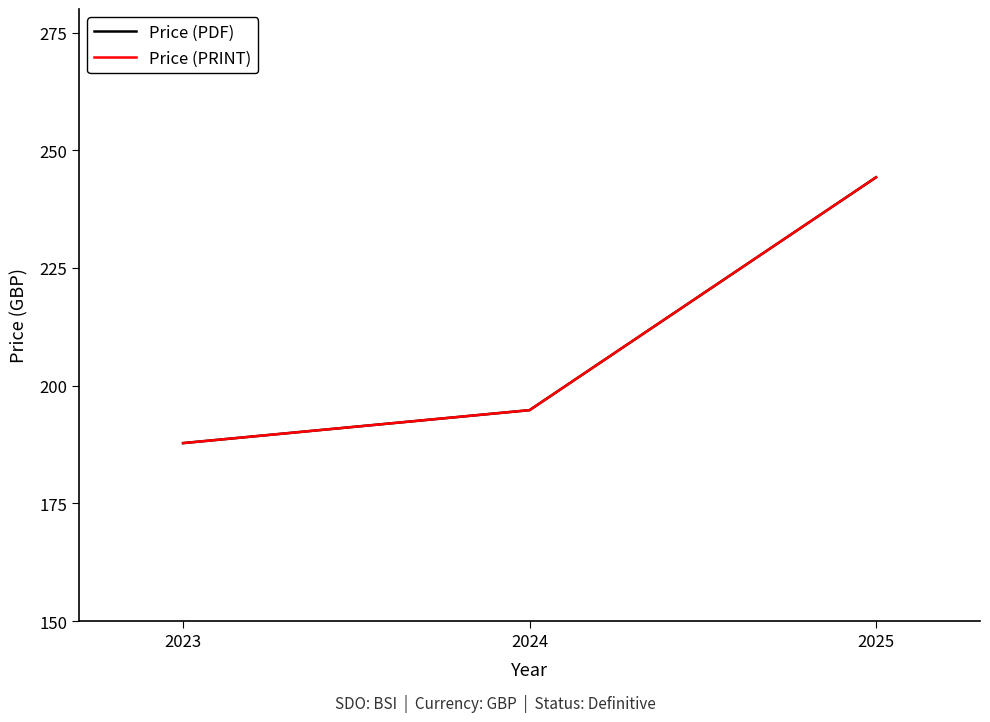

Does the chart display data point markers on the line(s)?

No